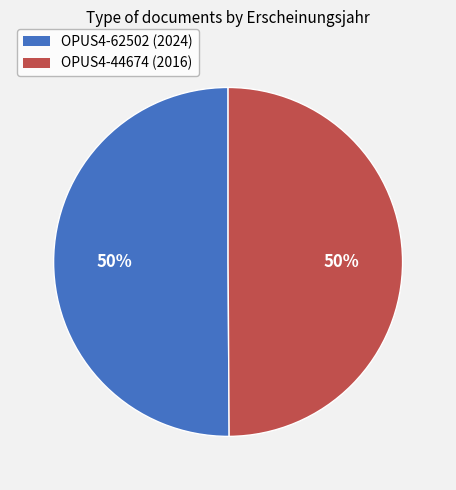

Do OPUS4-62502 (2024) and OPUS4-44674 (2016) together represent more than half of the pie?

Yes